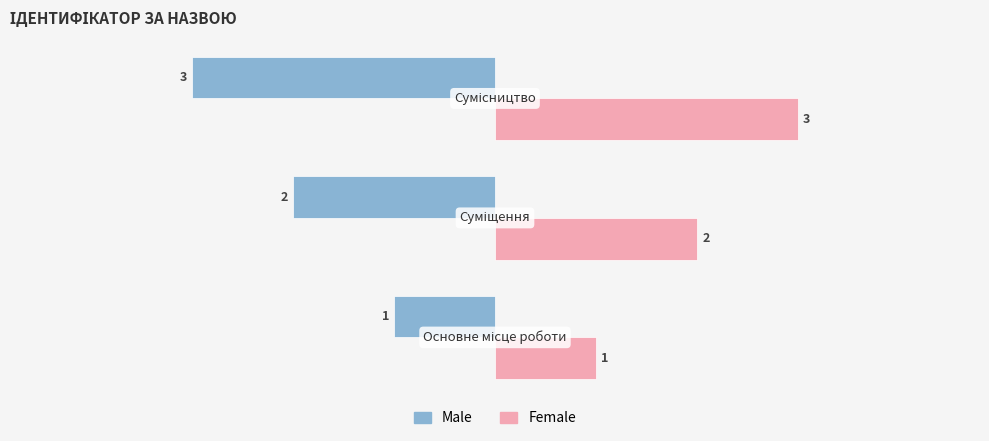

Count the number of categories in the chart.

3